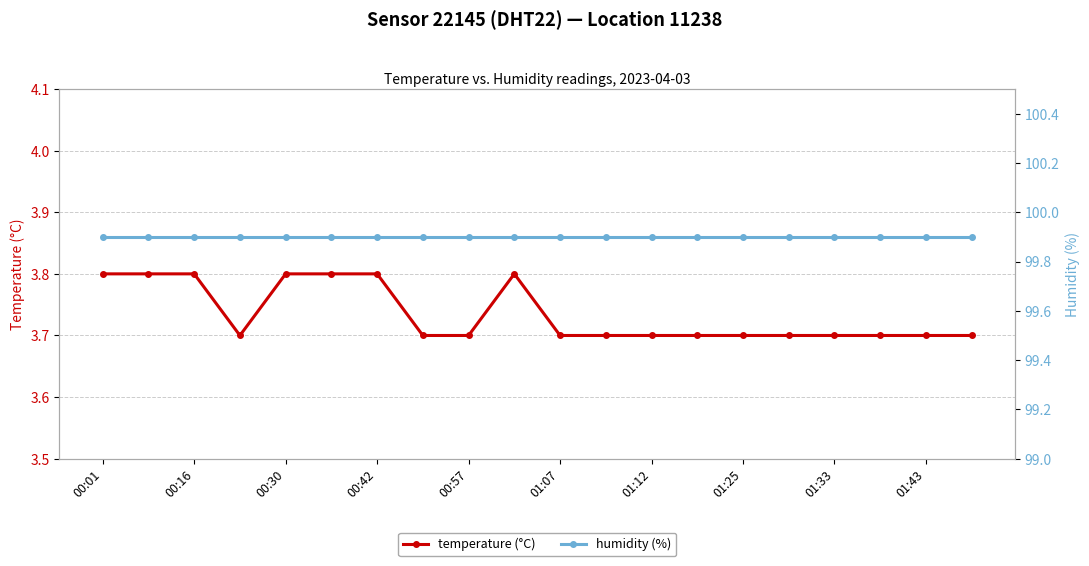

What is the sum of the temperature (°C) values at 01:25 and 01:43?

7.4